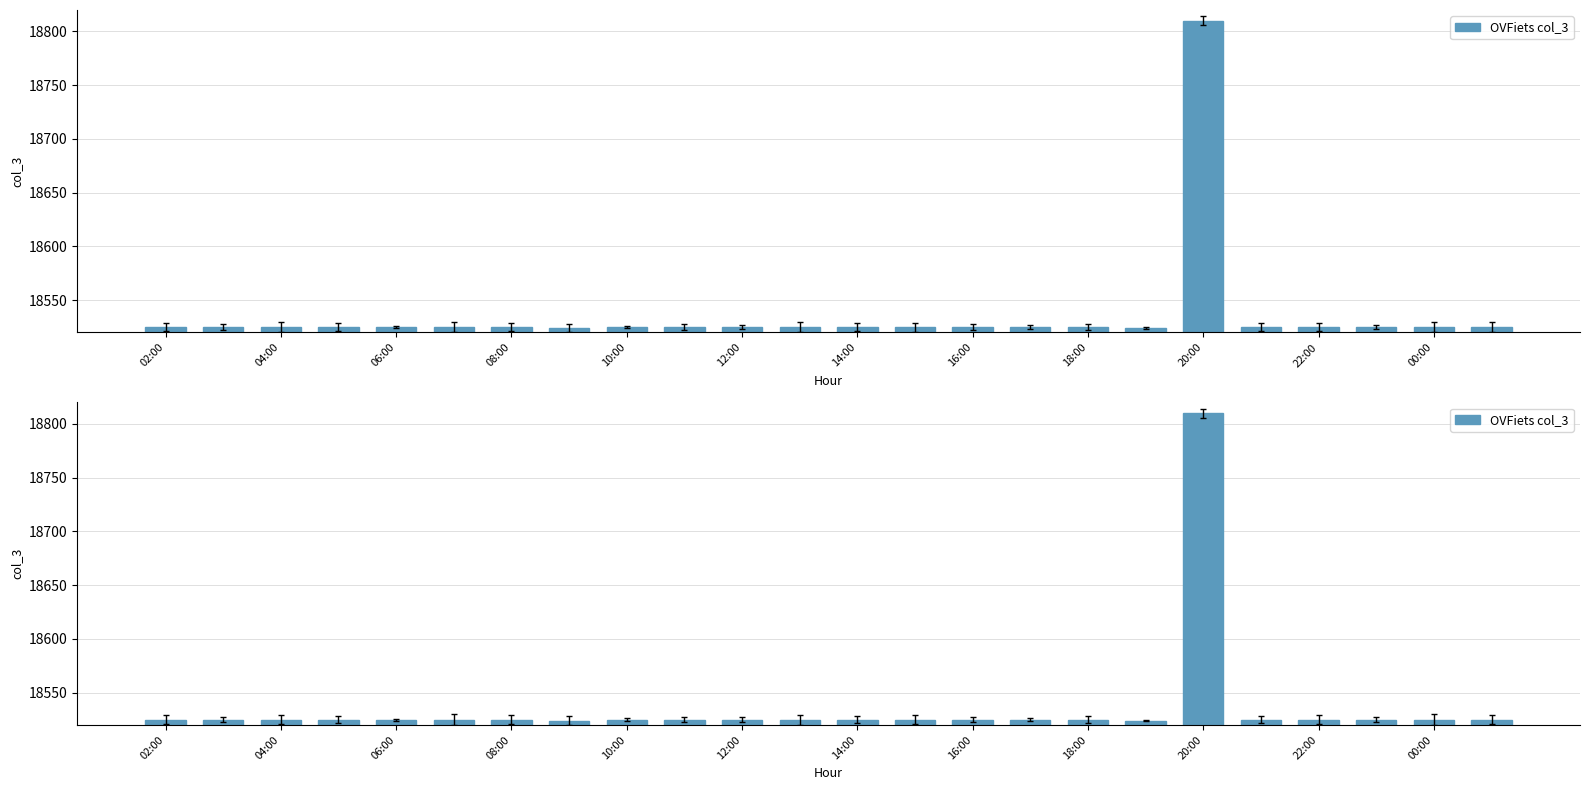

Read the value at 15, to the nearest 10.

18520